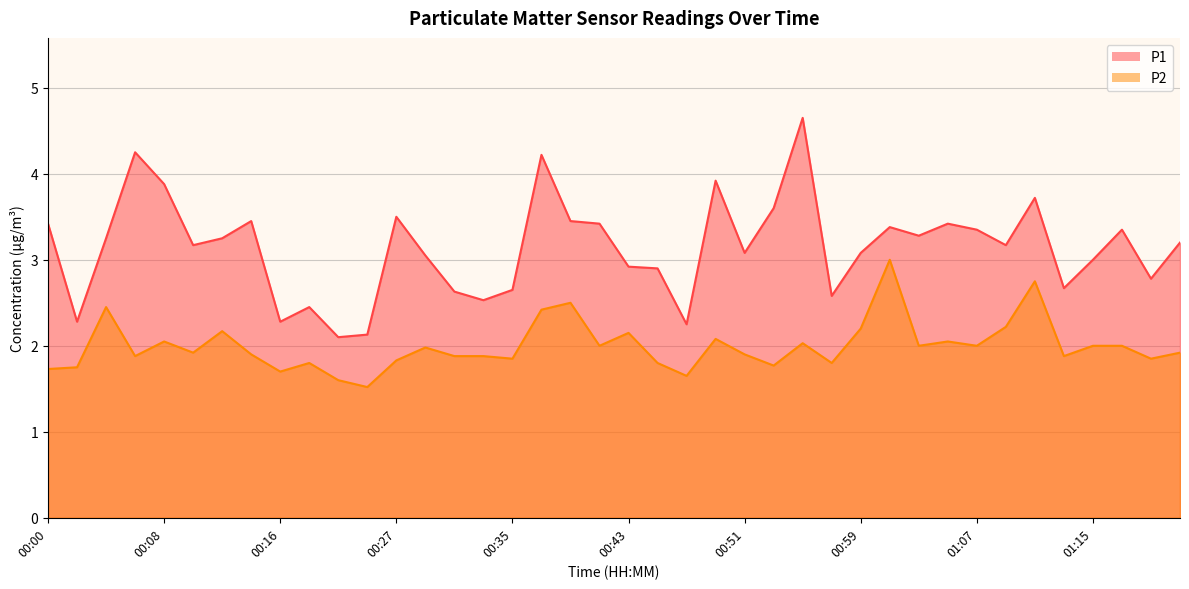

The P1 series shows 3.4 at 01:07. True or false?

True